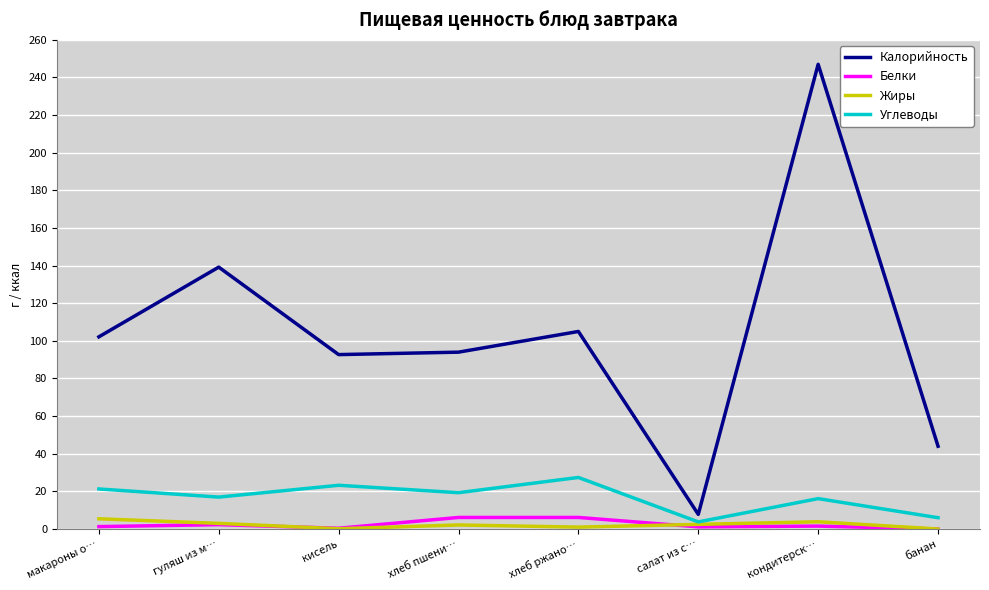

True or false: Белки and Углеводы cross at least once.

False